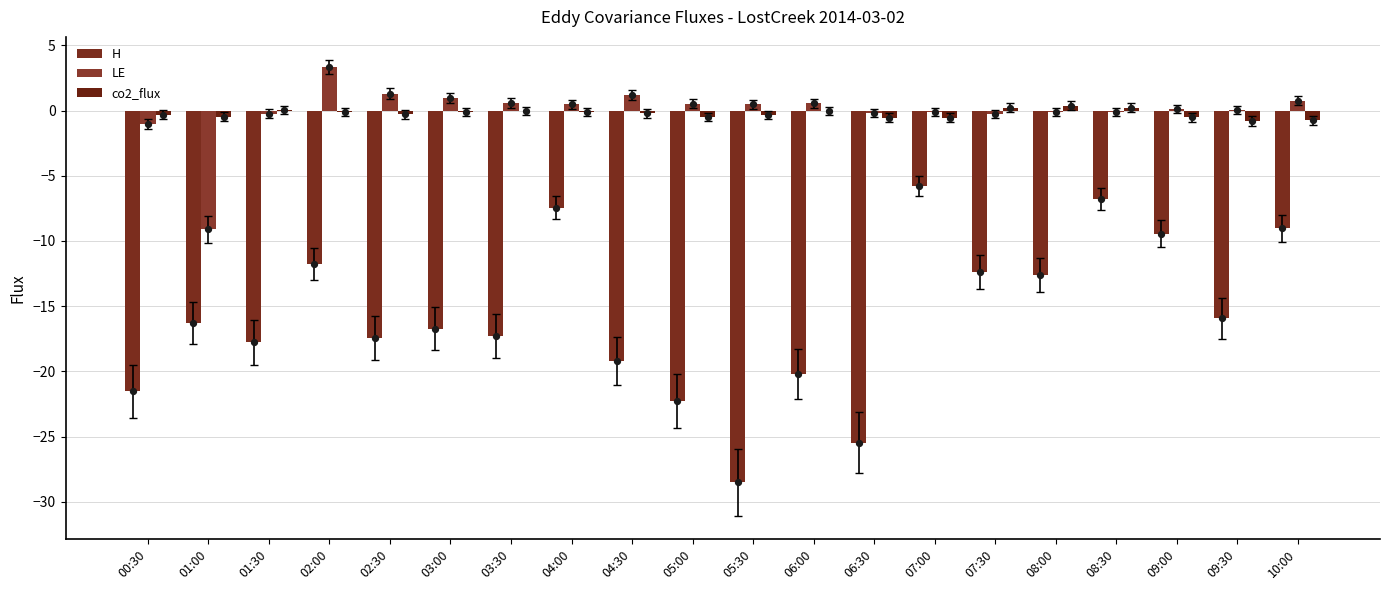

What is the total value across all series at 03:00?

-15.8